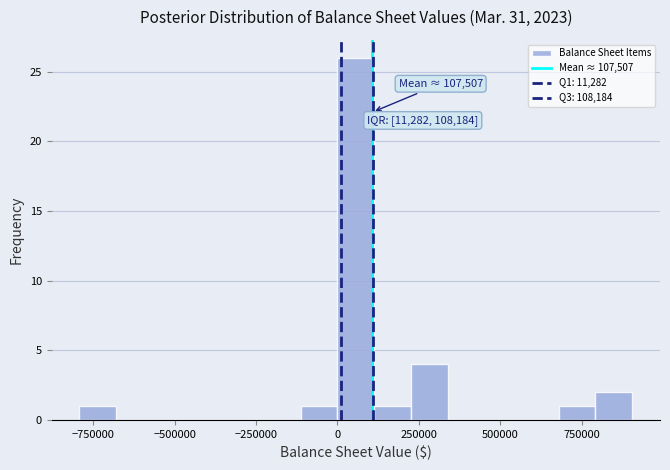

Around what value on the x-axis is the tallest bar? Give the approximate position of its centre, as read against the axis.

50000